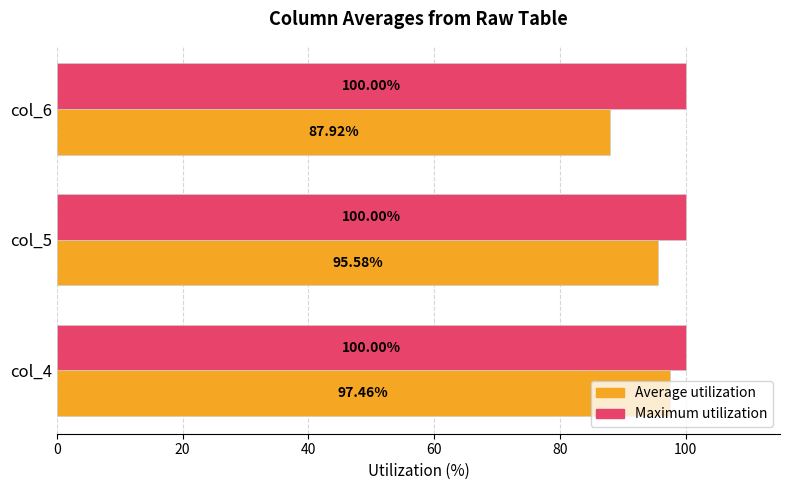

Is the value of Average utilization at col_6 greater than the value of Maximum utilization at col_5?

No